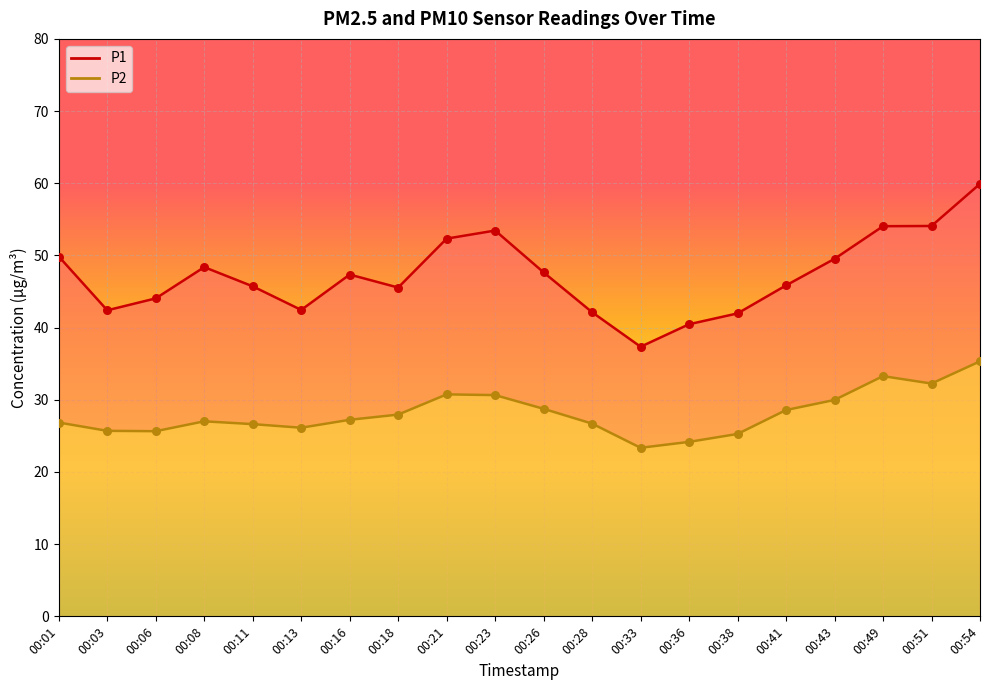

At which category is the sum across all series the highest?

00:54